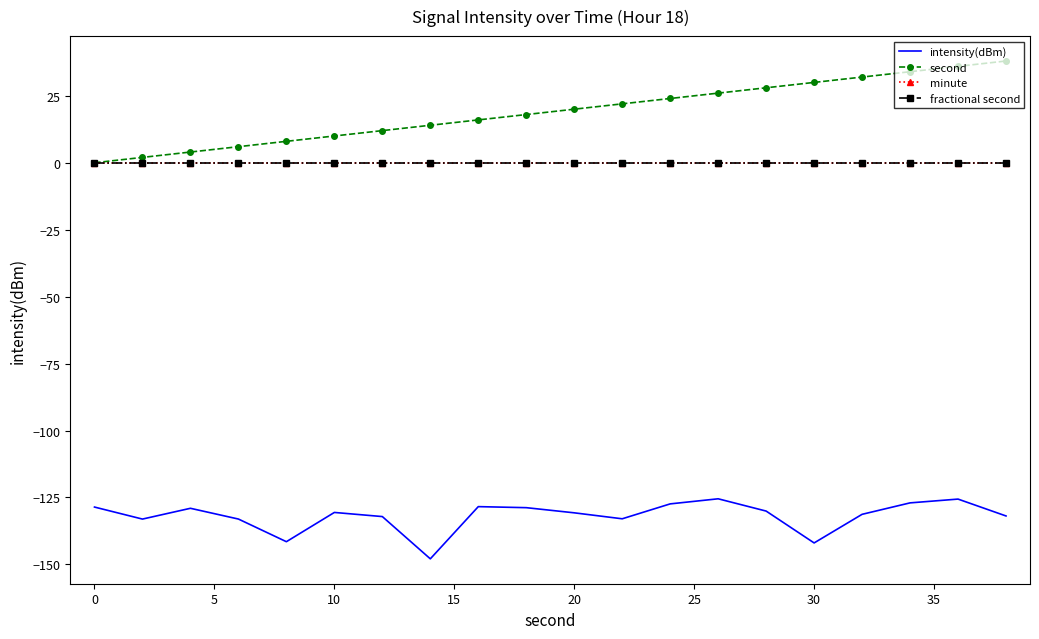

What is the value of the intensity(dBm) point at the 9th from the left?

-128.4